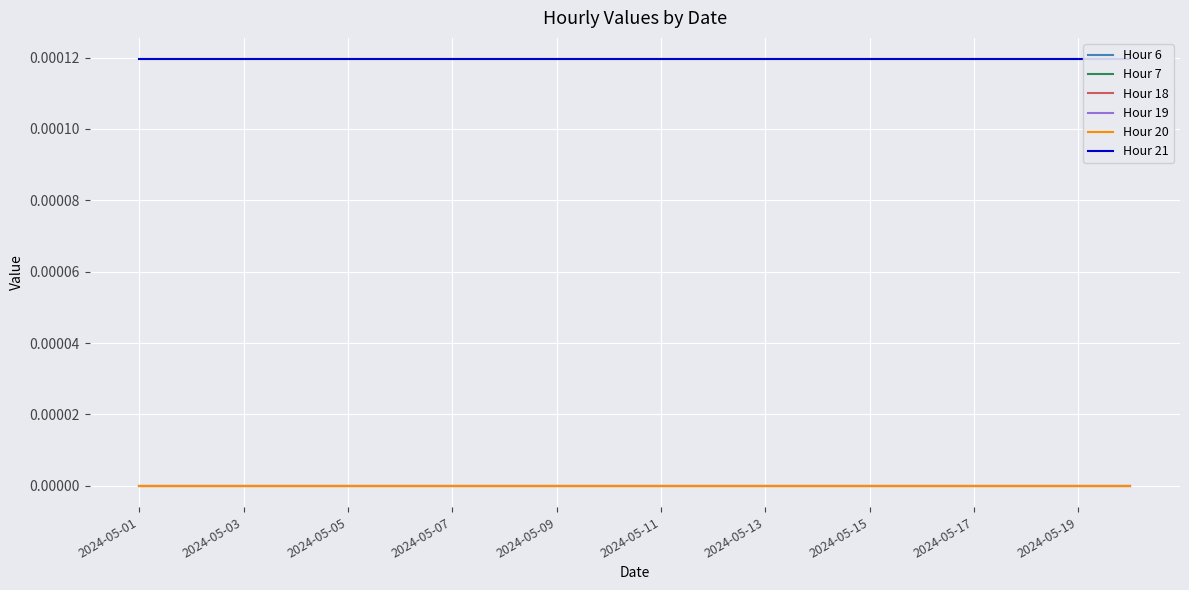

At which category is the sum across all series the highest?

2024-05-01